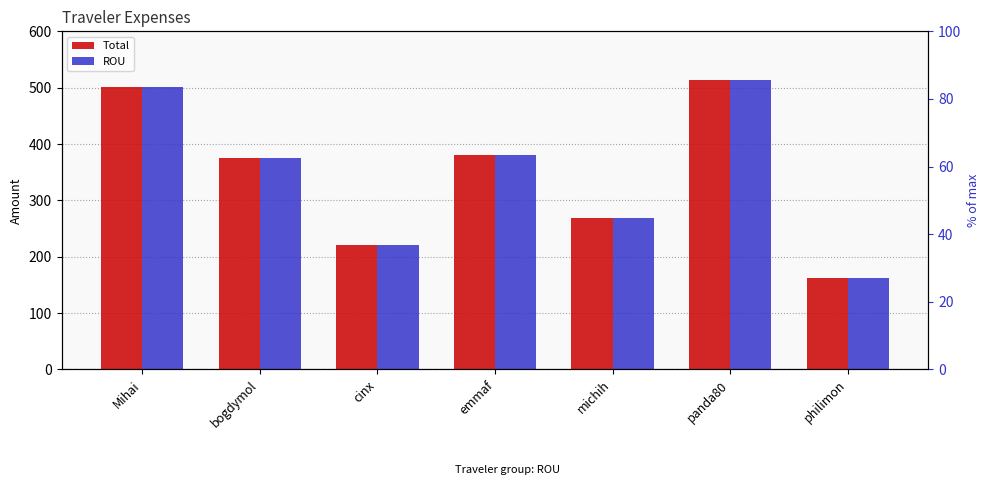

What are all the series names shown in the legend?

Total, ROU